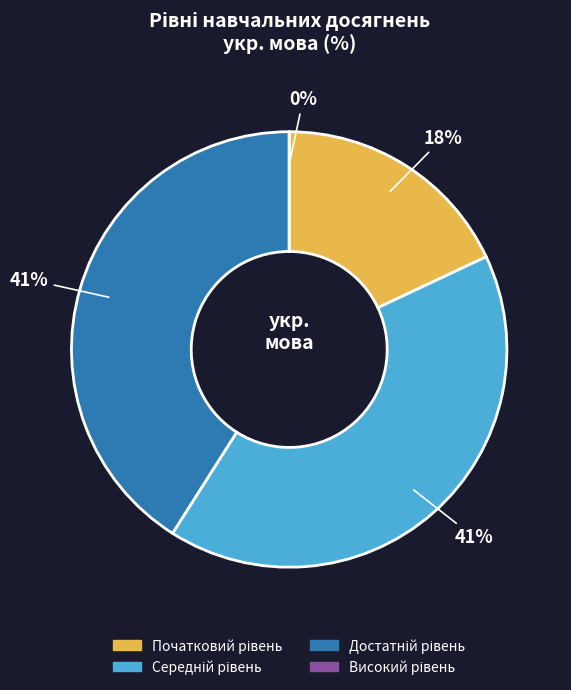

Does any single category account for the majority?

No